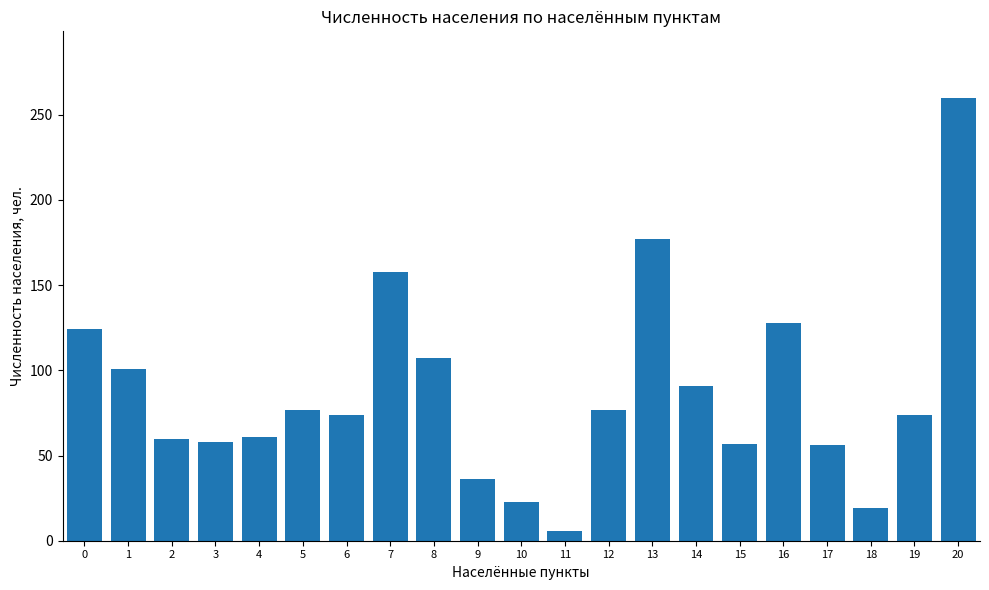

The chart shows a value of 23 at 10. True or false?

True